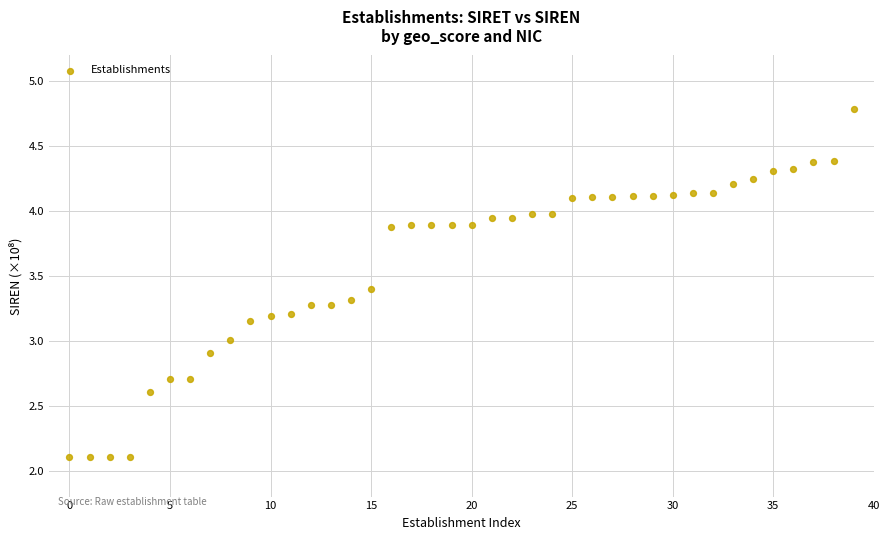

What is the range of Y values (max minus min)?

2.7